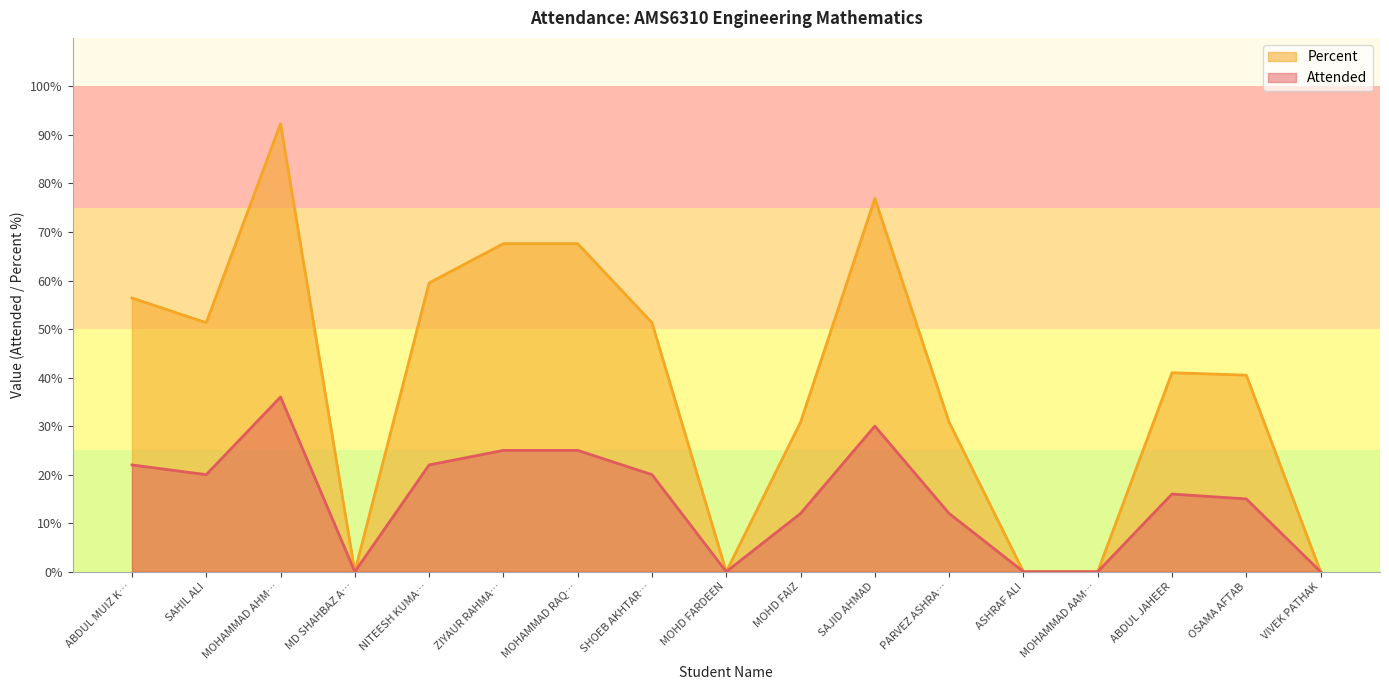

True or false: Percent and Attended intersect in this chart.

False